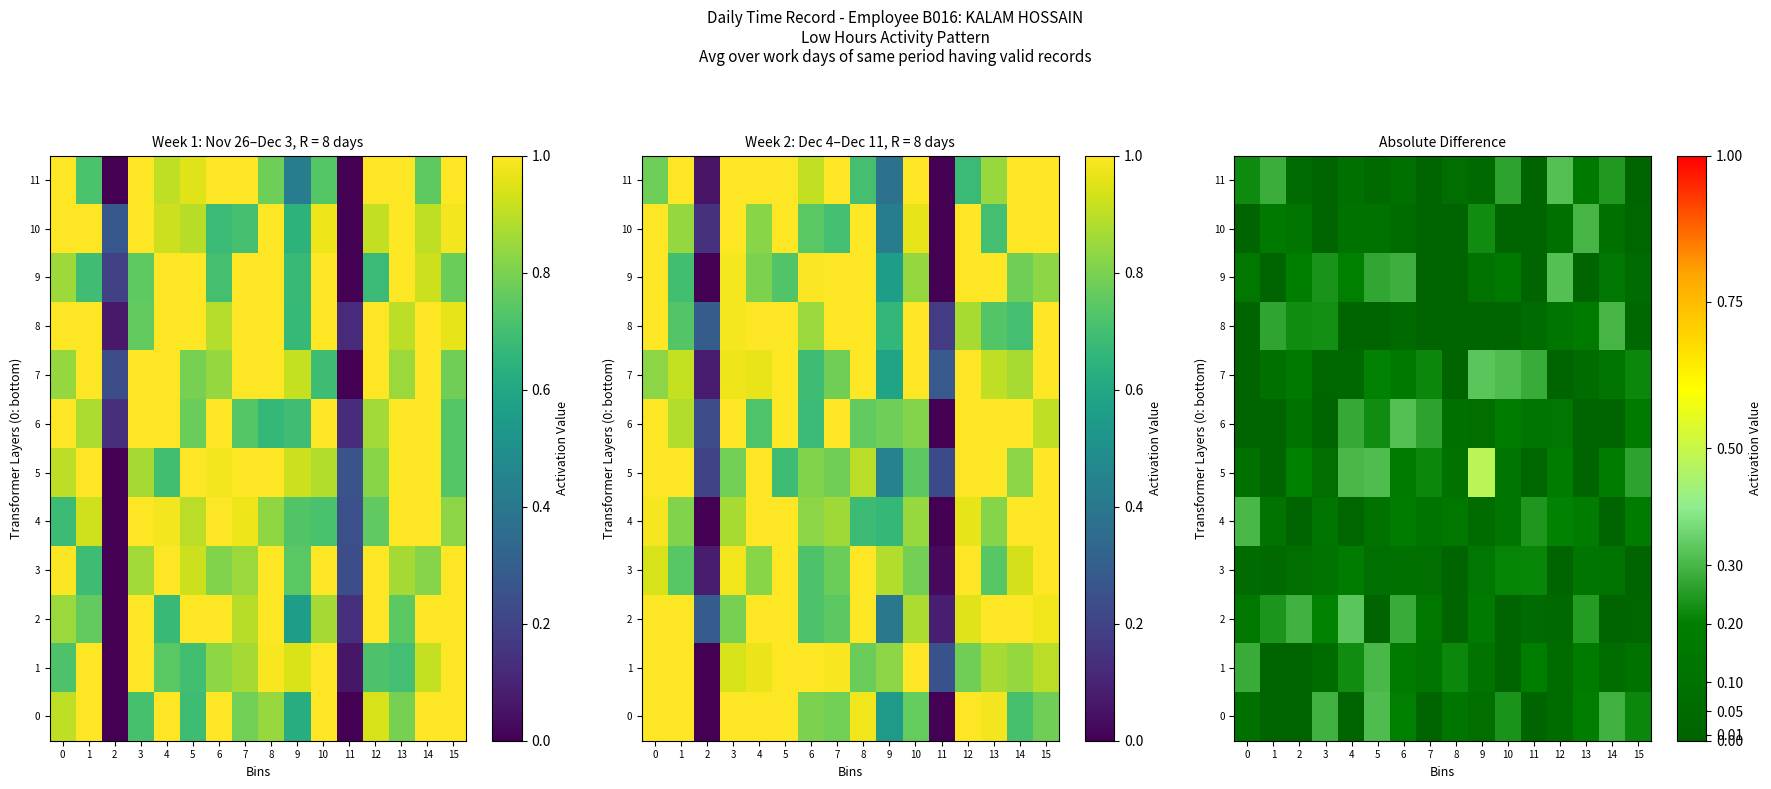

Which series has the widest spread of values?

5